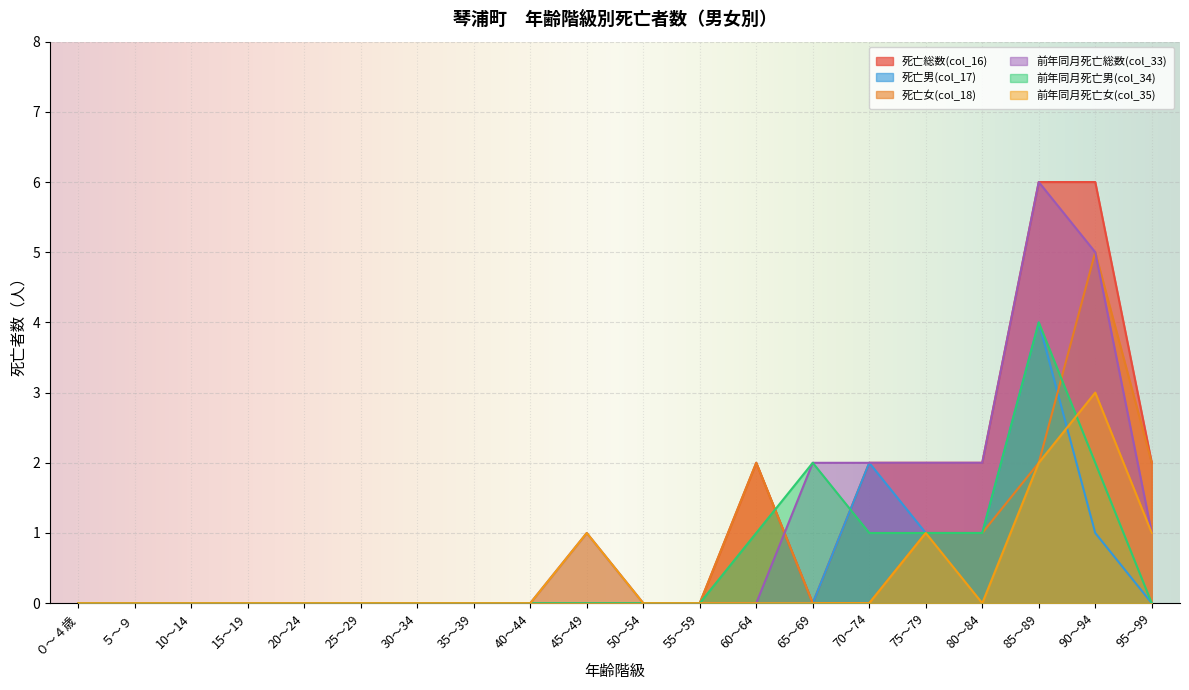

Reading left to right, what are all the values shown in this chart?

死亡総数(col_16): 0	0	0	0	0	0	0	0	0	0	0	0	2	0	2	2	2	6	6	2
死亡男(col_17): 0	0	0	0	0	0	0	0	0	0	0	0	0	0	2	1	1	4	1	0
死亡女(col_18): 0	0	0	0	0	0	0	0	0	0	0	0	2	0	0	1	1	2	5	2
前年同月死亡総数(col_33): 0	0	0	0	0	0	0	0	0	1	0	0	0	2	2	2	2	6	5	1
前年同月死亡男(col_34): 0	0	0	0	0	0	0	0	0	0	0	0	1	2	1	1	1	4	2	0
前年同月死亡女(col_35): 0	0	0	0	0	0	0	0	0	1	0	0	0	0	0	1	0	2	3	1